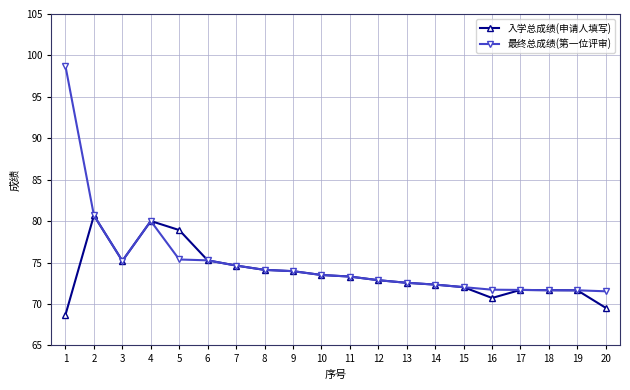

True or false: 入学总成绩(申请人填写) has a value of 40.4 at 9.

False